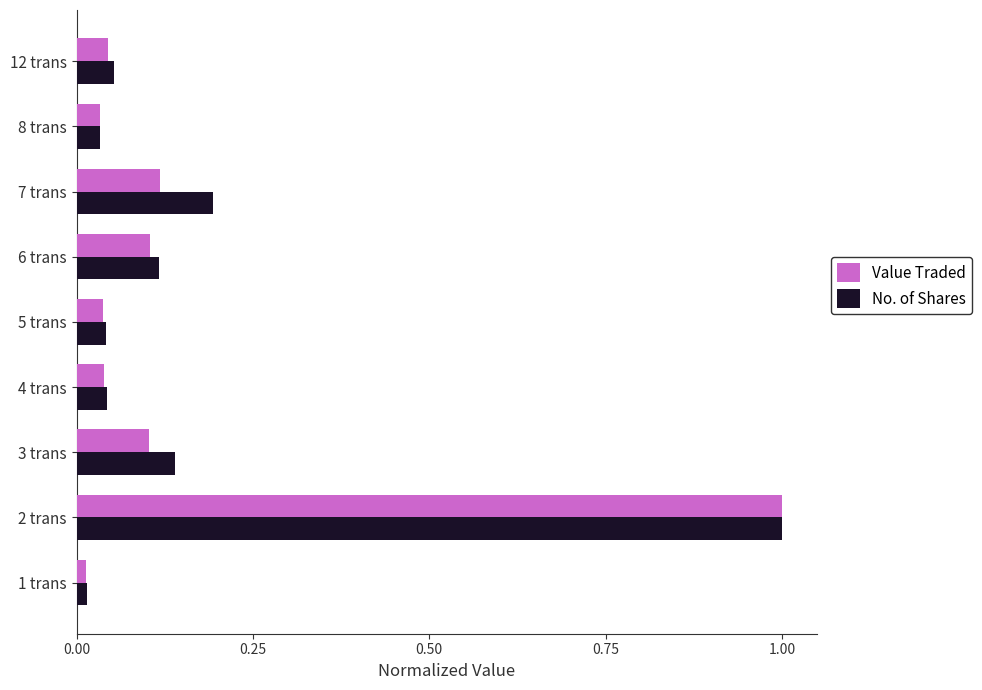

Which series has the largest range (max minus min)?

Value Traded